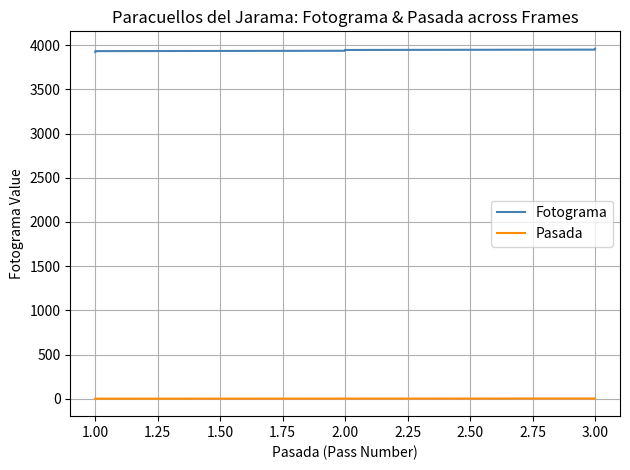

Reading left to right, list all the values displayed in this chart.

Fotograma: 3922	3923	3924	3925	3926	3927	3928	3929	3930	3931	3932	3936	3937	3938	3939	3940	3941	3942	3943	3944	3945	3949	3950	3951	3952	3953	3954	3955	3956	3957	3958
Pasada: 1	1	1	1	1	1	1	1	1	1	1	2	2	2	2	2	2	2	2	2	2	3	3	3	3	3	3	3	3	3	3